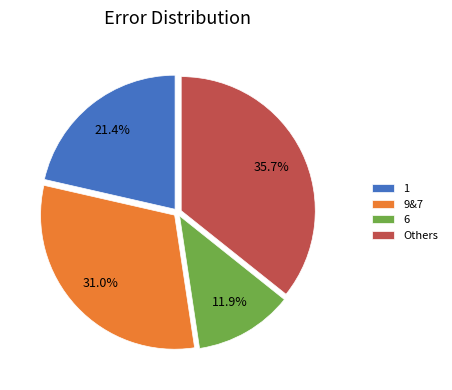

Which category has the biggest portion of the pie?

Others